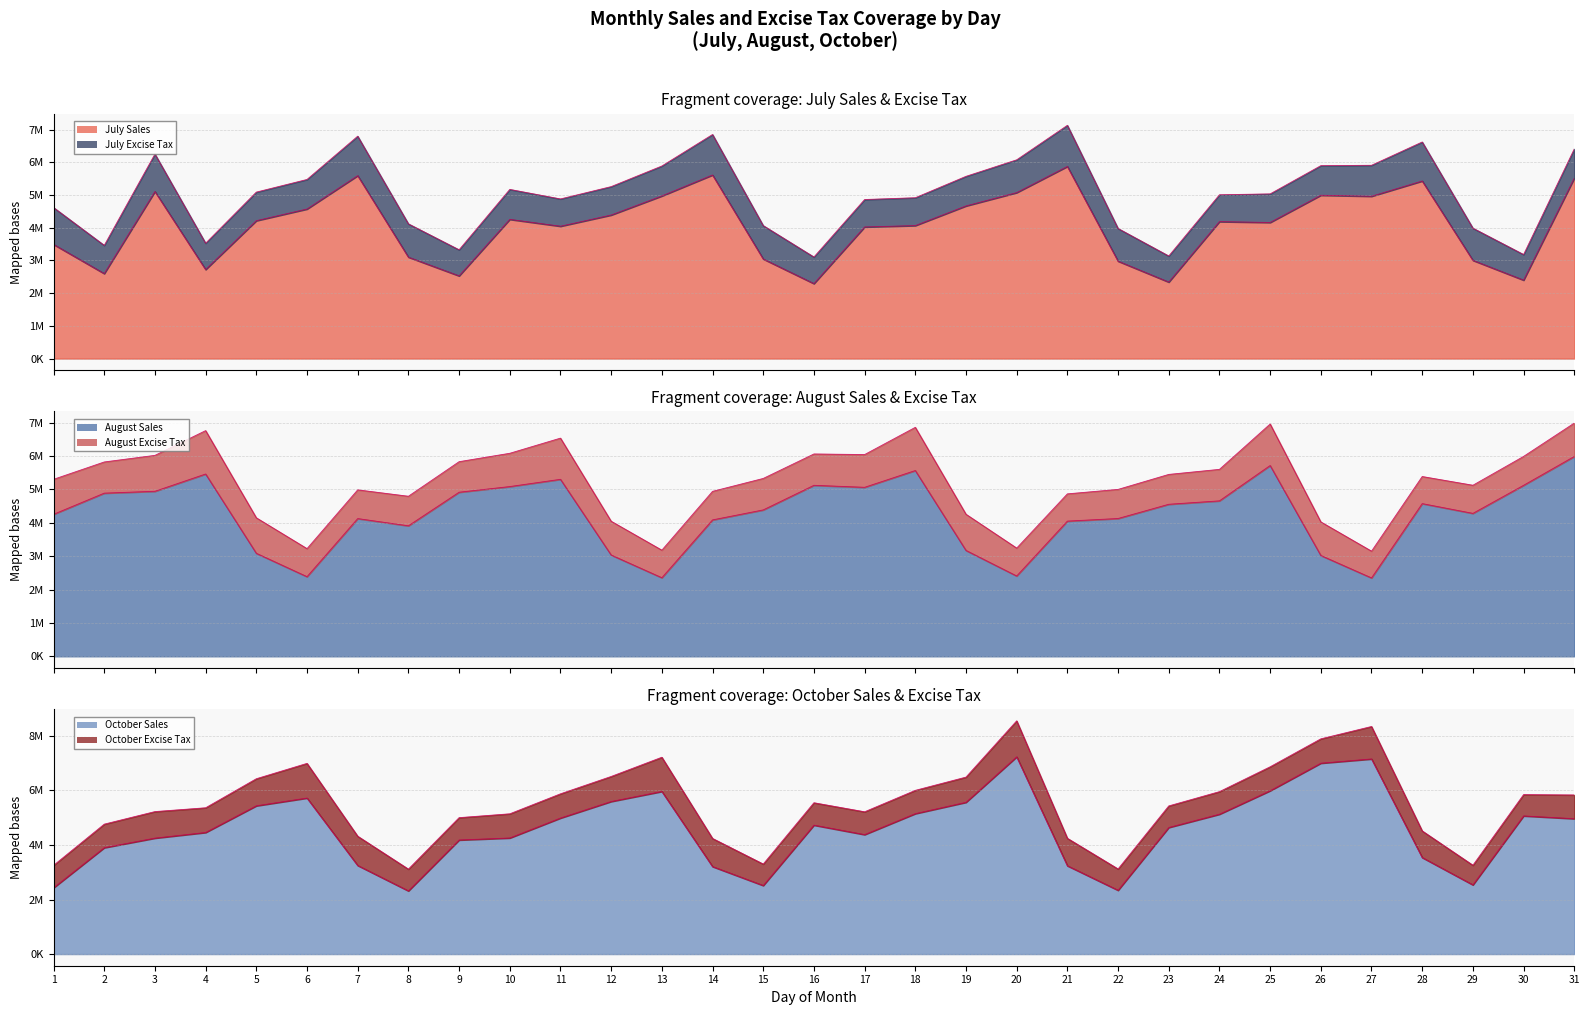

What is the difference between the highest and lowest values at 6?

3337536.4